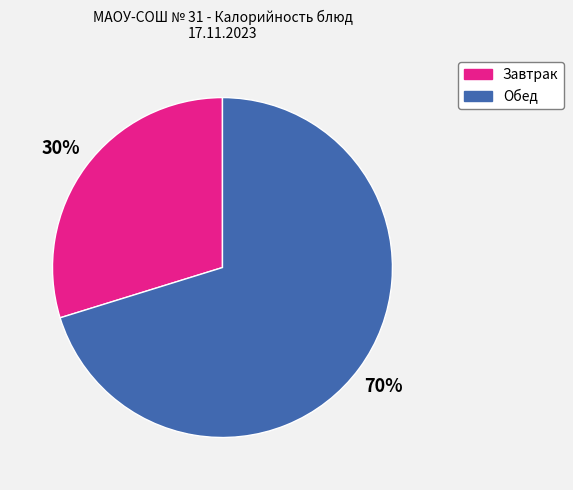

Does any single category account for the majority?

Yes